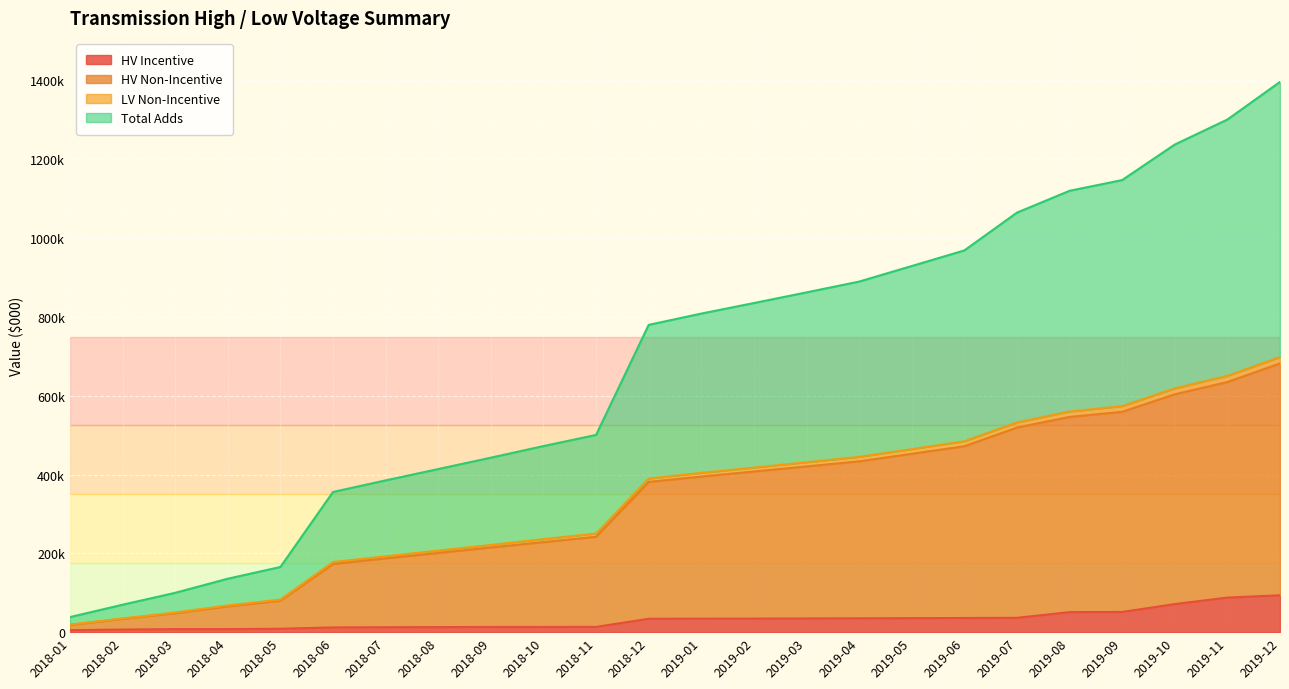

What position from the left is 2018-04?

4